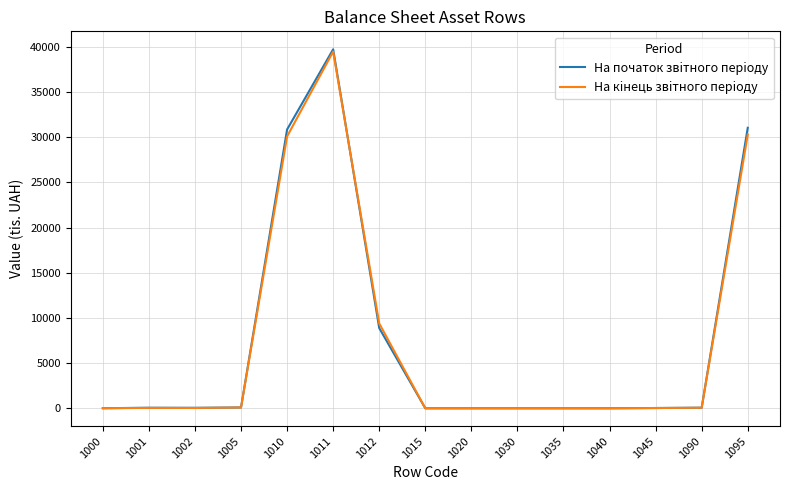

Which category has the highest value in the На кiнець звiтного перiоду series?

1011